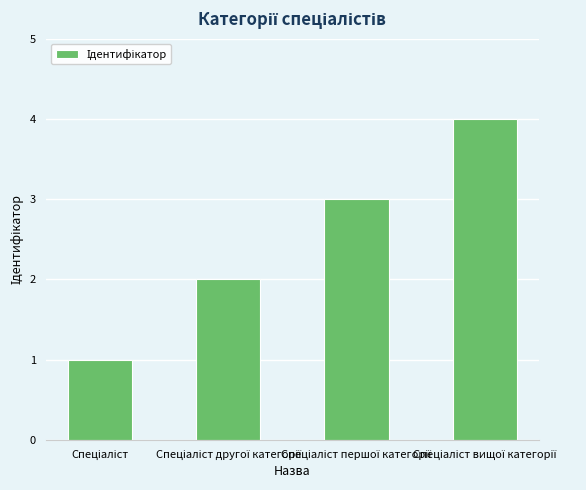

What is the maximum value shown in the chart?

4